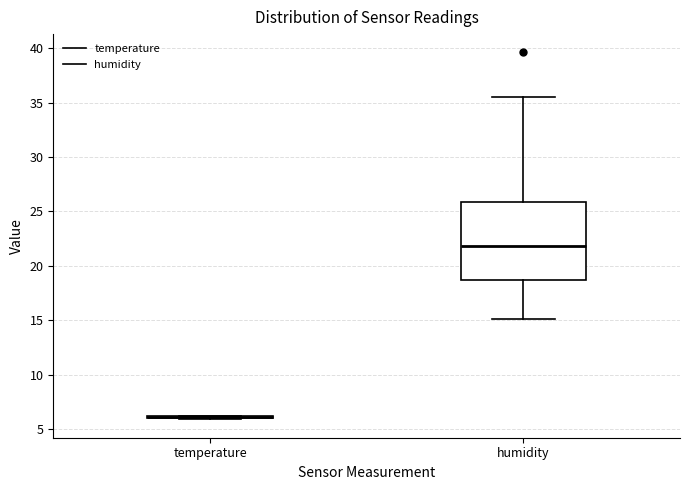

Reading left to right, read every box against the y-axis: the position of its median line, the range the box covers, and the ends of its whiskers. The values are not printed on the chart, so give them approximately, as read against the axis.

temperature: box collapsed to a line at 6.0, whiskers 6.0 to 6.0
humidity: median 22.0, box 18.5 to 26.0, whiskers 15.0 to 35.5